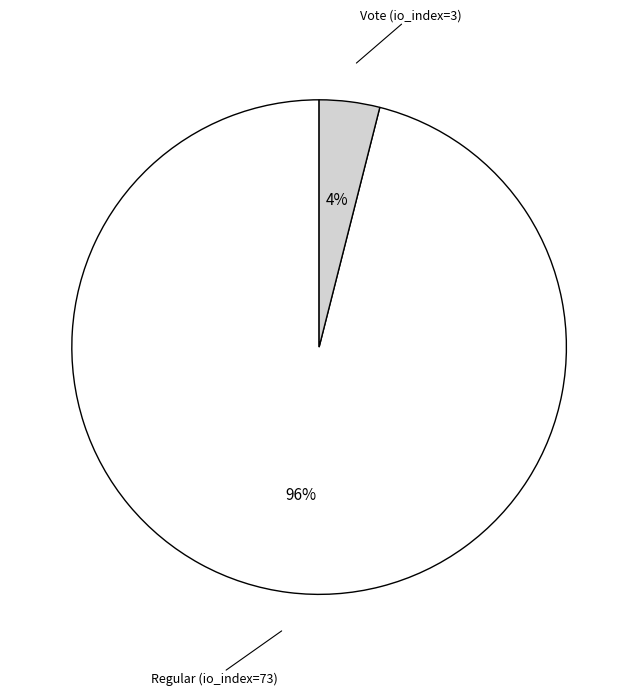

To the nearest percent, what is the average slice percentage?

50%